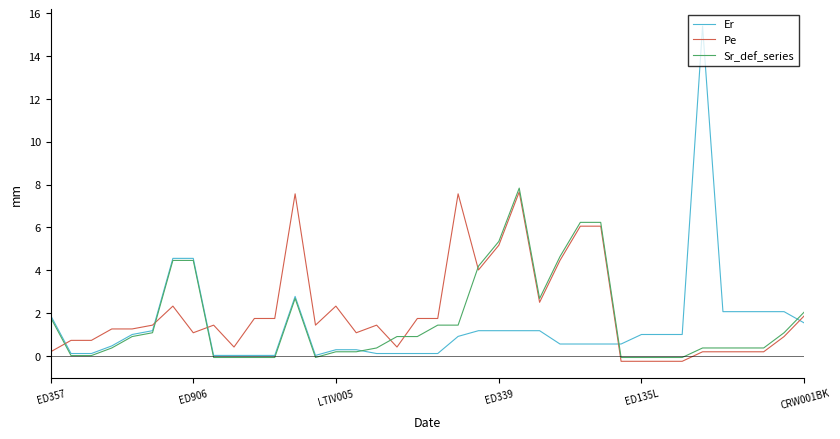

Which series ends up on top after the final intersection of Sr_def_series and Er?

Sr_def_series